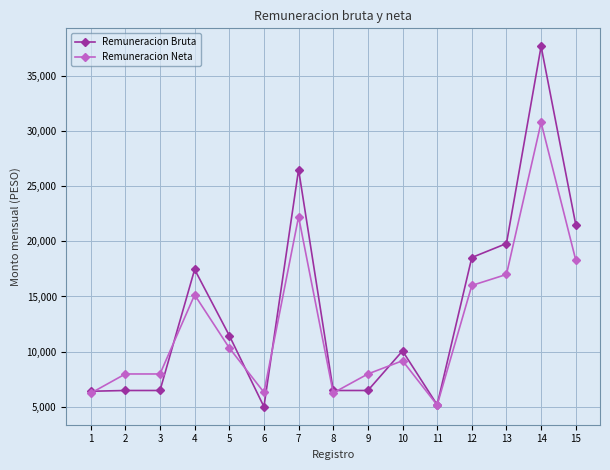

True or false: Remuneracion Bruta and Remuneracion Neta intersect in this chart.

True